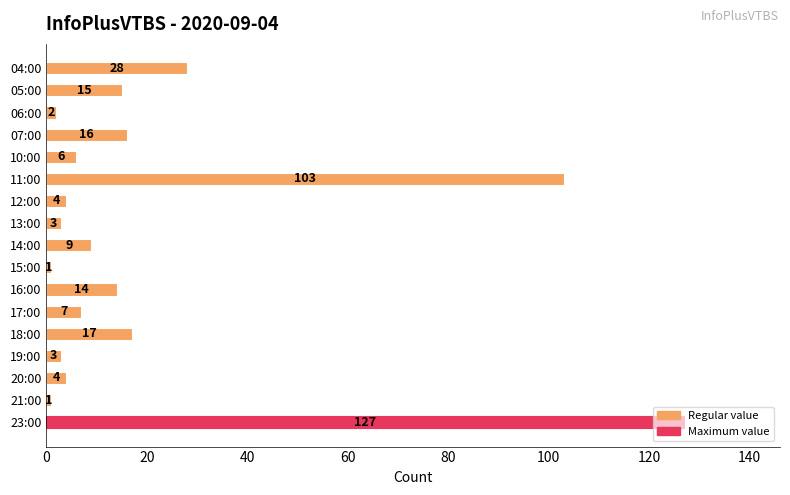

Which has a higher value, 19:00 or 18:00?

18:00